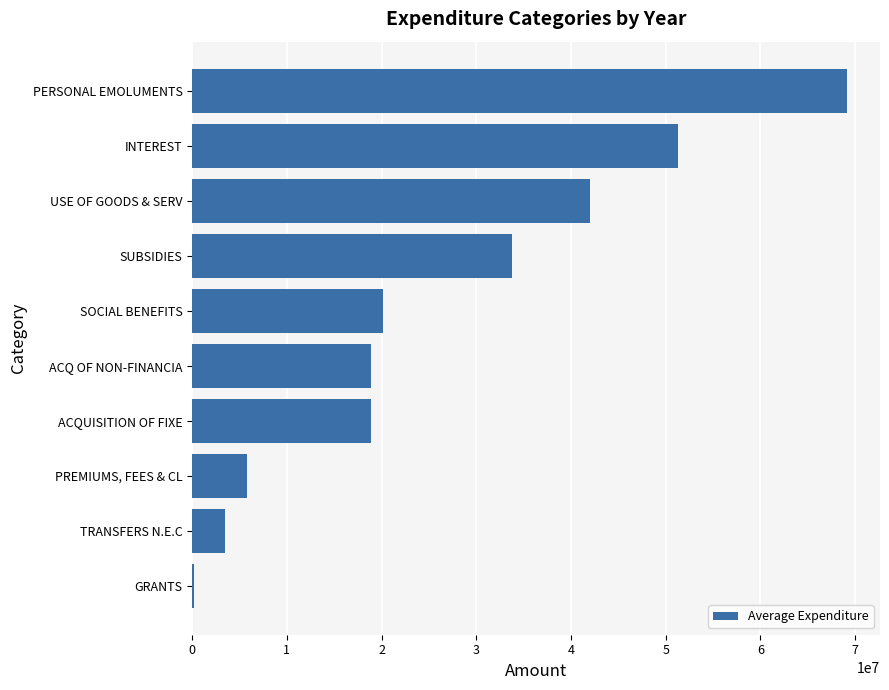

What is the sum of all values?

263478433.6